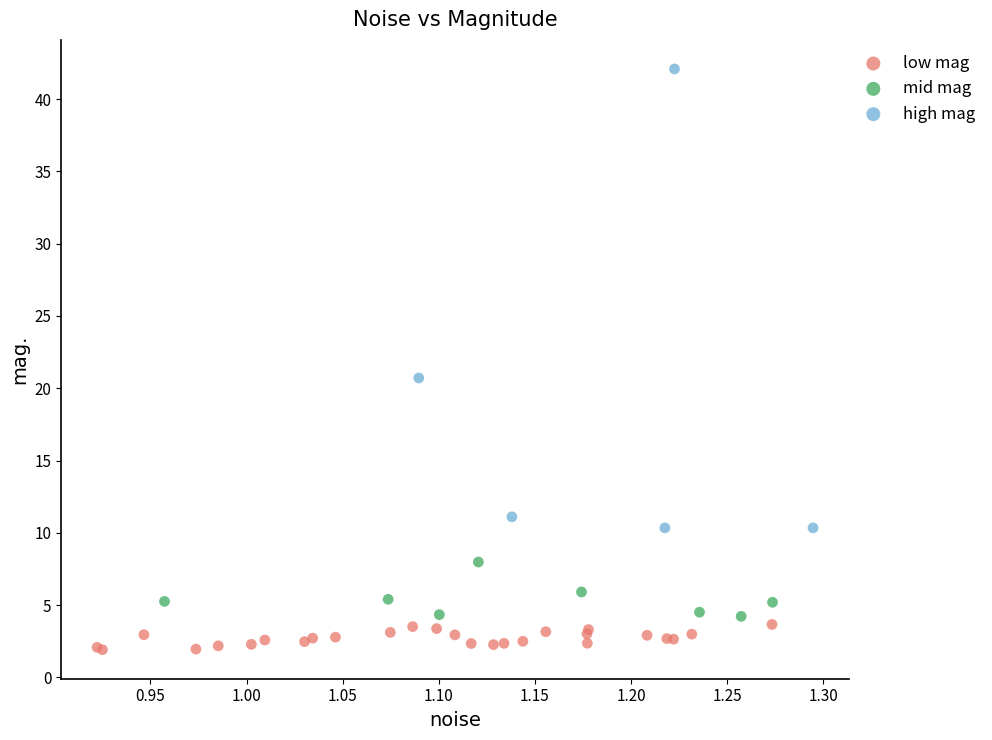

What are all the series names shown in the legend?

low mag, mid mag, high mag